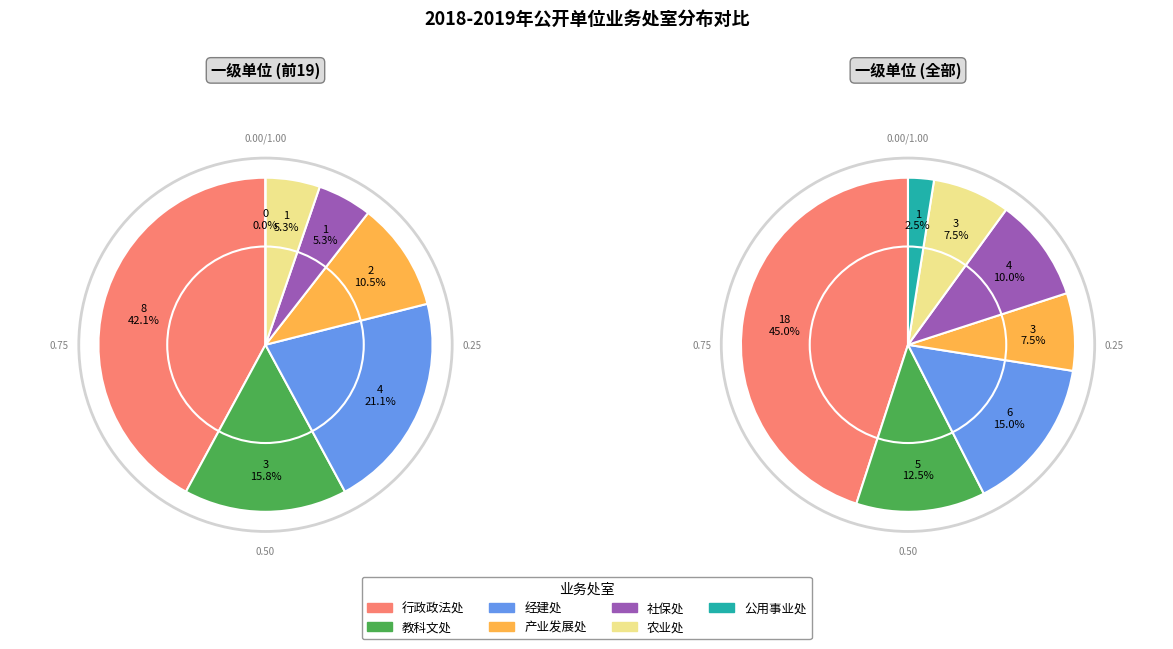

Rank the categories by value from highest to lowest.

行政政法处, 经建处, 教科文处, 社保处, 产业发展处, 农业处, 公用事业处